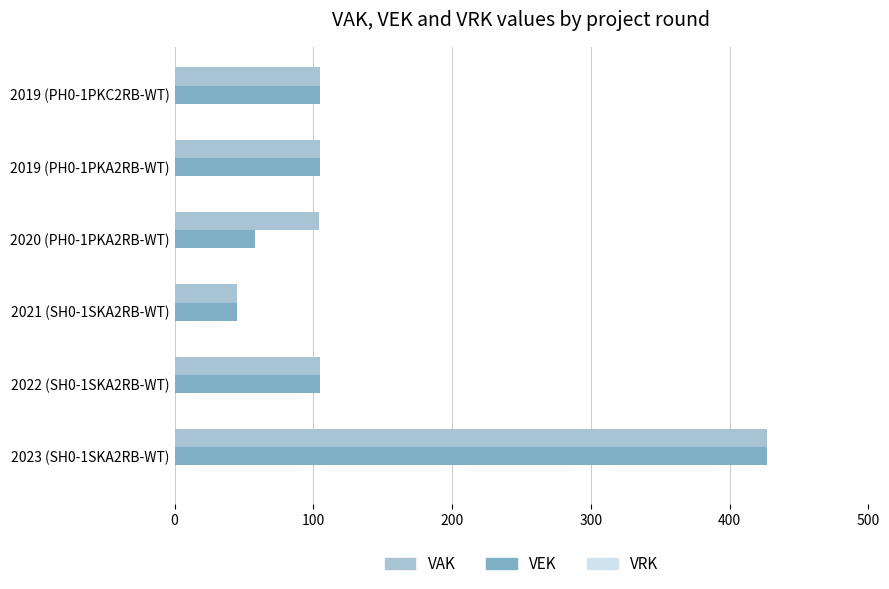

What is the total value across all series at 2020 (PH0-1PKA2RB-WT)?

162